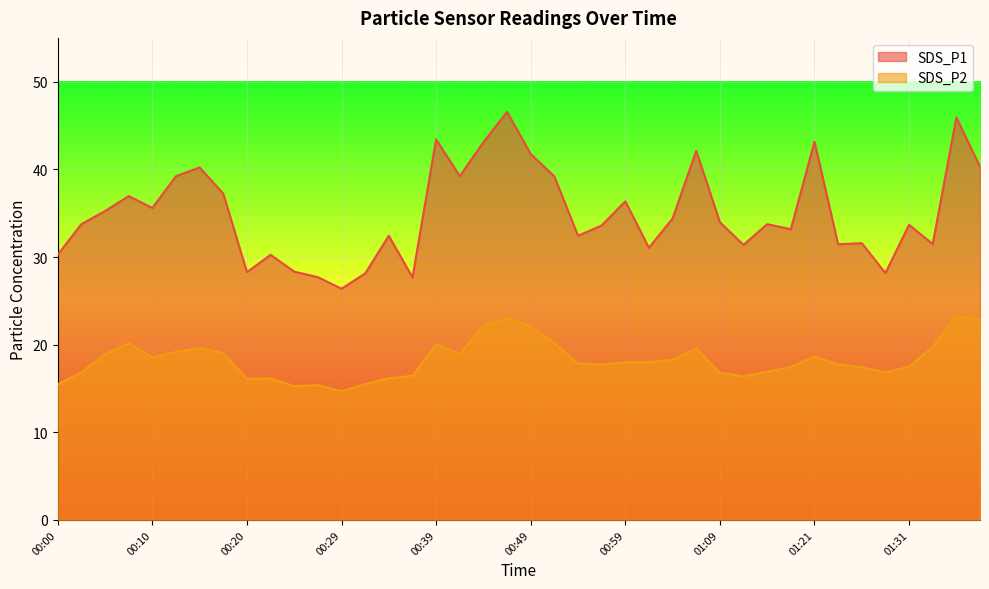

How many series are shown in this chart?

2